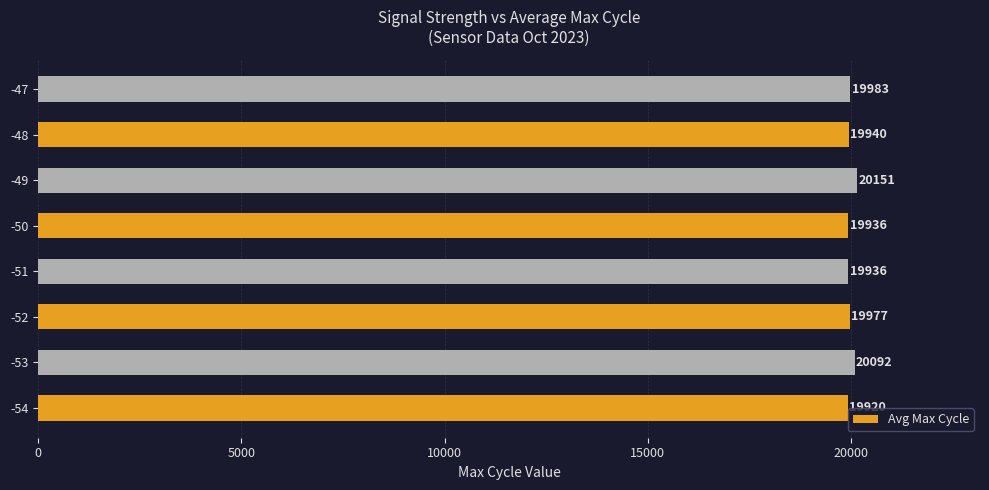

What is the sum of all values?

159936.2